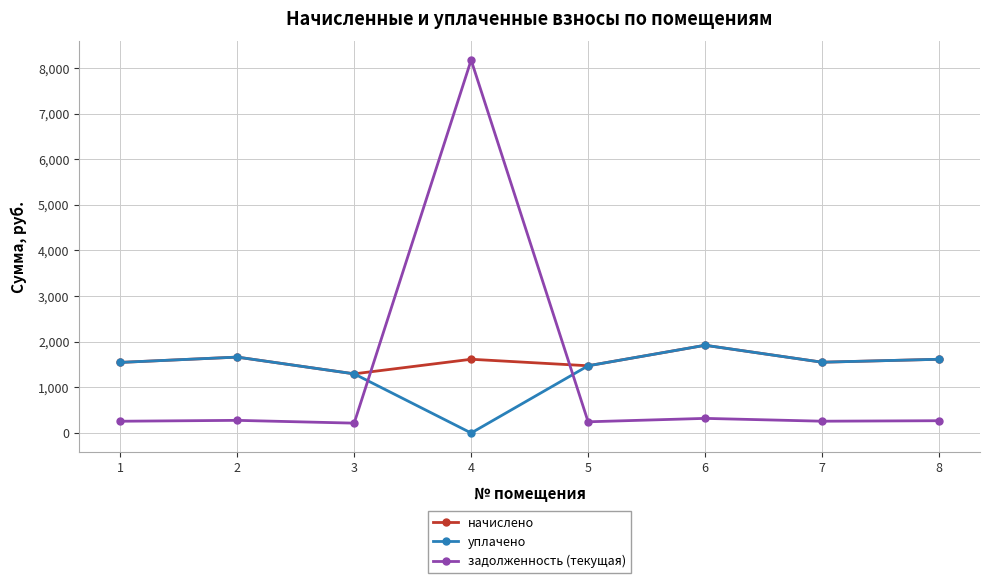

The value of уплачено at 6 is 1922.4. True or false?

True